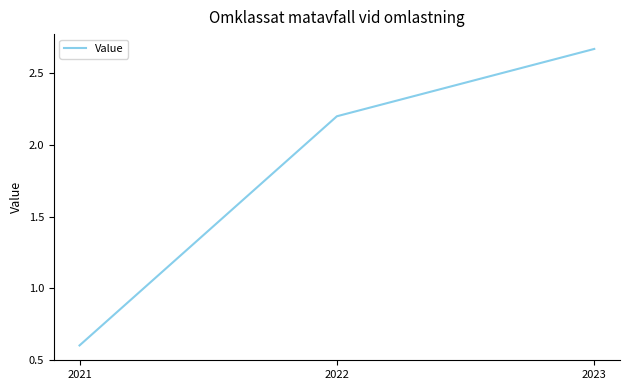

At which category does the chart reach its minimum across all series?

2021